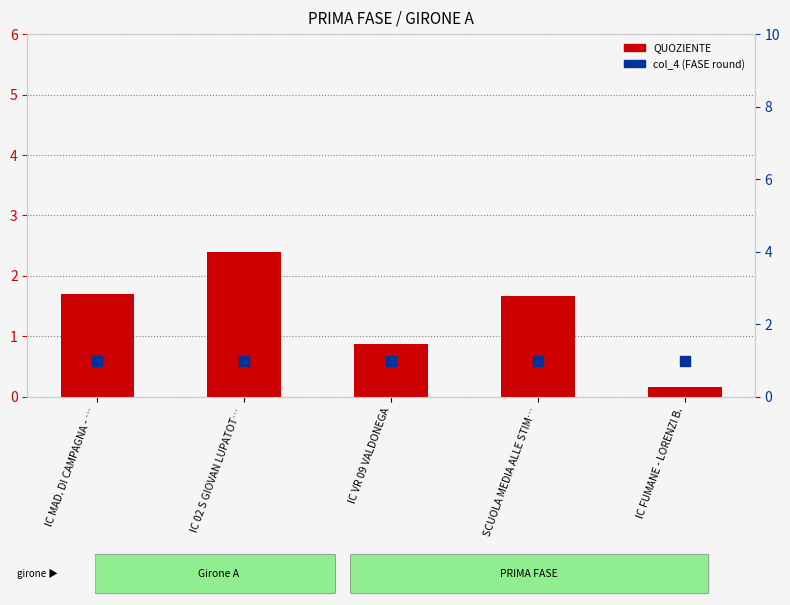

Which series contains the highest Y value?

QUOZIENTE